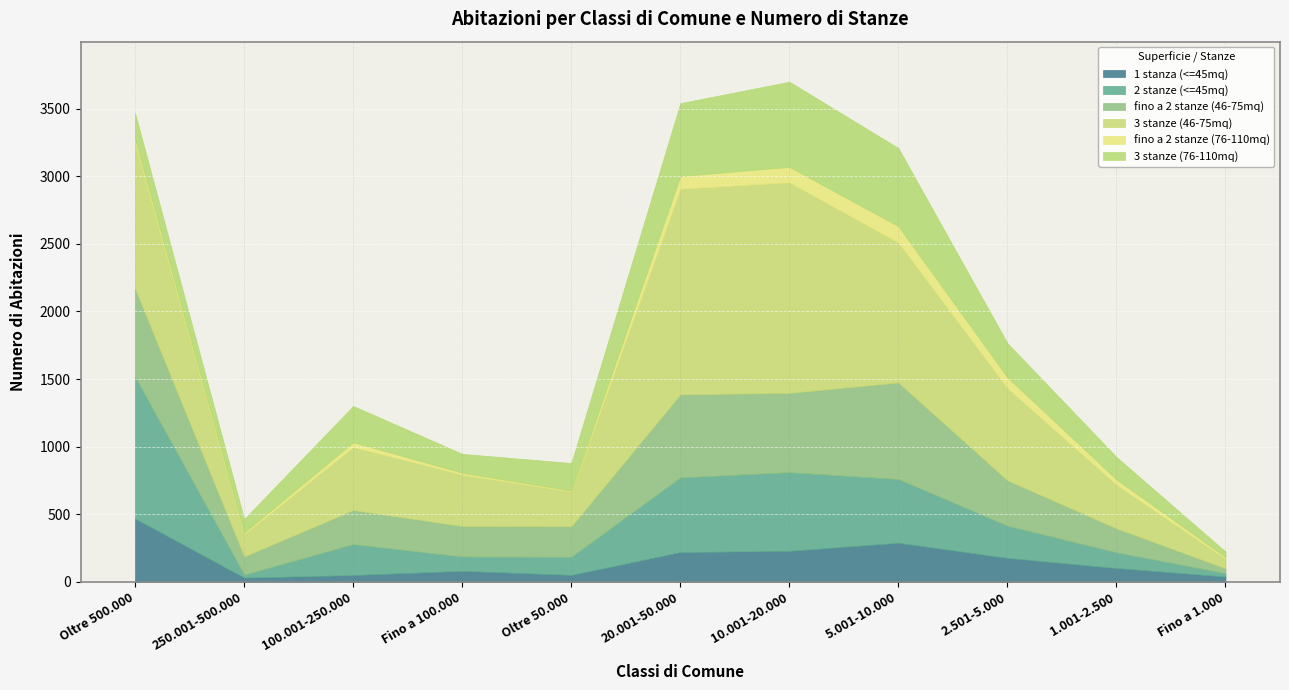

Reading left to right, transcribe all the data shown in this chart.

1 stanza (<=45mq): Oltre 500.000=468	250.001-500.000=31	100.001-250.000=50	Fino a 100.000=81	Oltre 50.000=51	20.001-50.000=220	10.001-20.000=229	5.001-10.000=289	2.501-5.000=177	1.001-2.500=102	Fino a 1.000=39
2 stanze (<=45mq): Oltre 500.000=1048	250.001-500.000=22	100.001-250.000=229	Fino a 100.000=106	Oltre 50.000=134	20.001-50.000=552	10.001-20.000=582	5.001-10.000=471	2.501-5.000=238	1.001-2.500=116	Fino a 1.000=25
fino a 2 stanze (46-75mq): Oltre 500.000=653	250.001-500.000=135	100.001-250.000=252	Fino a 100.000=226	Oltre 50.000=226	20.001-50.000=615	10.001-20.000=587	5.001-10.000=715	2.501-5.000=336	1.001-2.500=178	Fino a 1.000=36
3 stanze (46-75mq): Oltre 500.000=1078	250.001-500.000=166	100.001-250.000=467	Fino a 100.000=381	Oltre 50.000=258	20.001-50.000=1522	10.001-20.000=1558	5.001-10.000=1036	2.501-5.000=683	1.001-2.500=323	Fino a 1.000=72
fino a 2 stanze (76-110mq): Oltre 500.000=24	250.001-500.000=10	100.001-250.000=35	Fino a 100.000=13	Oltre 50.000=6	20.001-50.000=93	10.001-20.000=114	5.001-10.000=120	2.501-5.000=79	1.001-2.500=39	Fino a 1.000=11
3 stanze (76-110mq): Oltre 500.000=195	250.001-500.000=101	100.001-250.000=268	Fino a 100.000=140	Oltre 50.000=204	20.001-50.000=539	10.001-20.000=630	5.001-10.000=578	2.501-5.000=253	1.001-2.500=166	Fino a 1.000=41